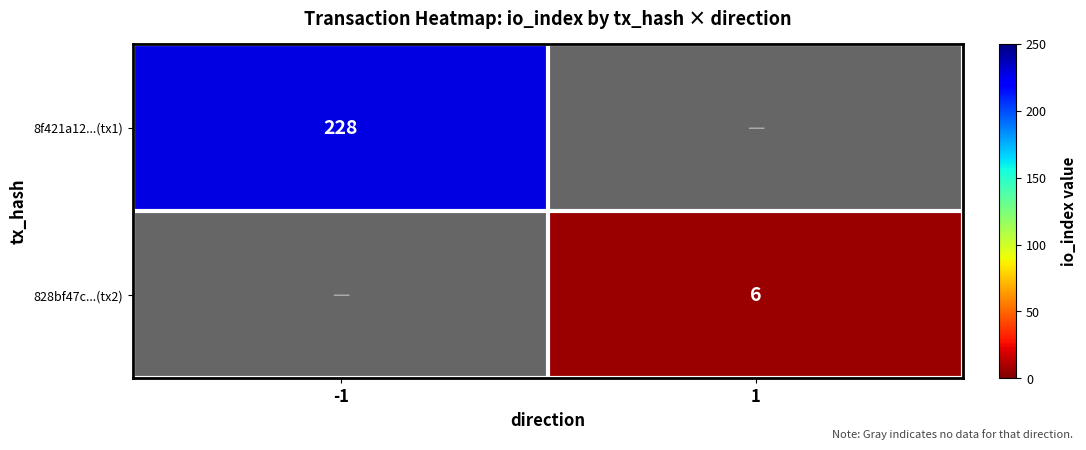

The 8f421a12...(tx1) series shows 377 at -1. True or false?

False